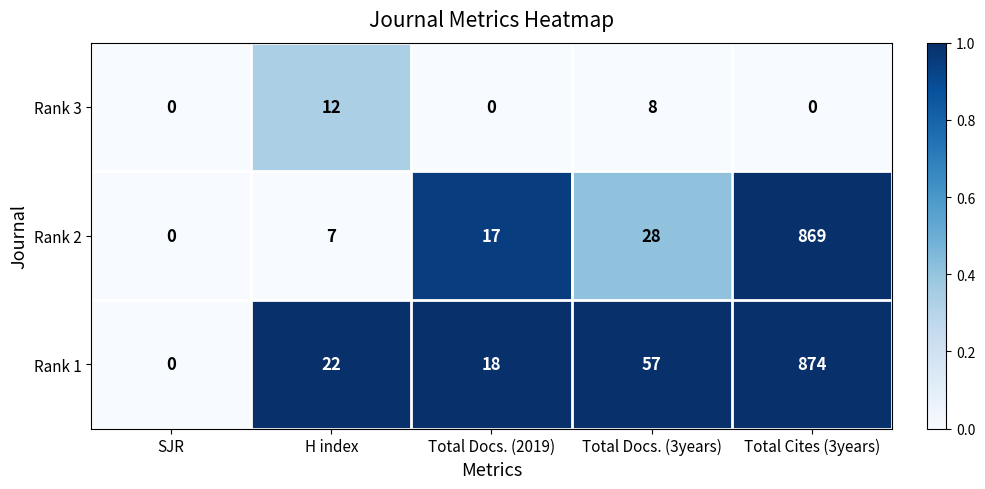

Reading left to right, list all the values displayed in this chart.

Rank 3: 0	12	0	8	0
Rank 2: 0	7	17	28	869
Rank 1: 0	22	18	57	874